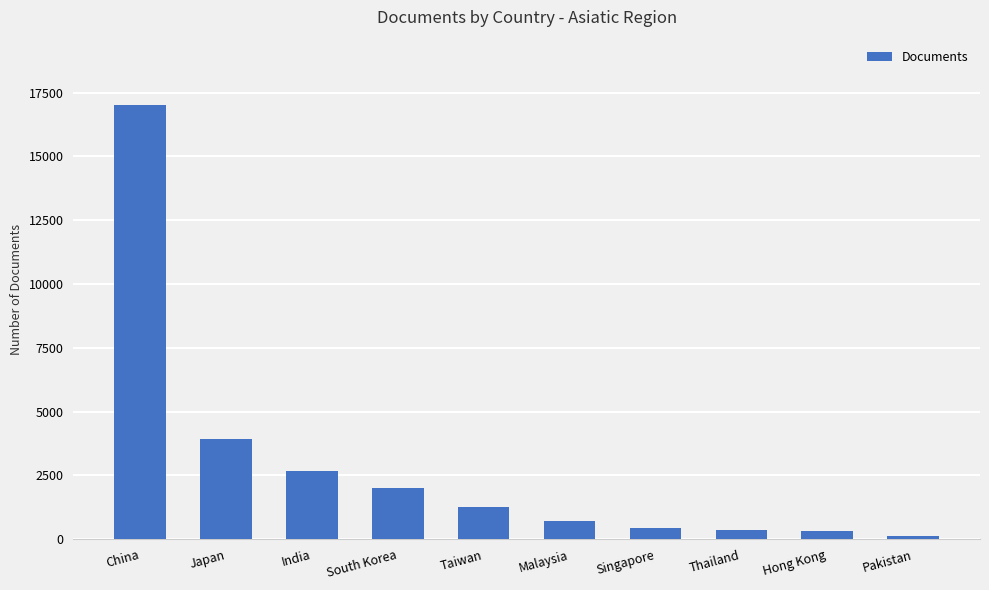

Approximately how many times larger is the value at South Korea compared to Thailand?

5.5